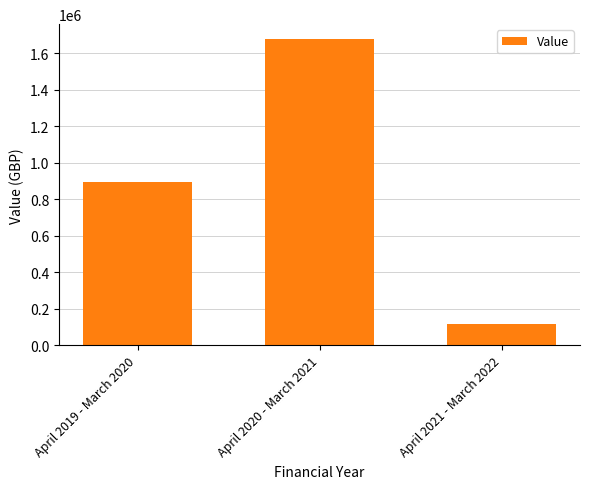

Is it true that the value at April 2020 - March 2021 is 2615735.1?

False